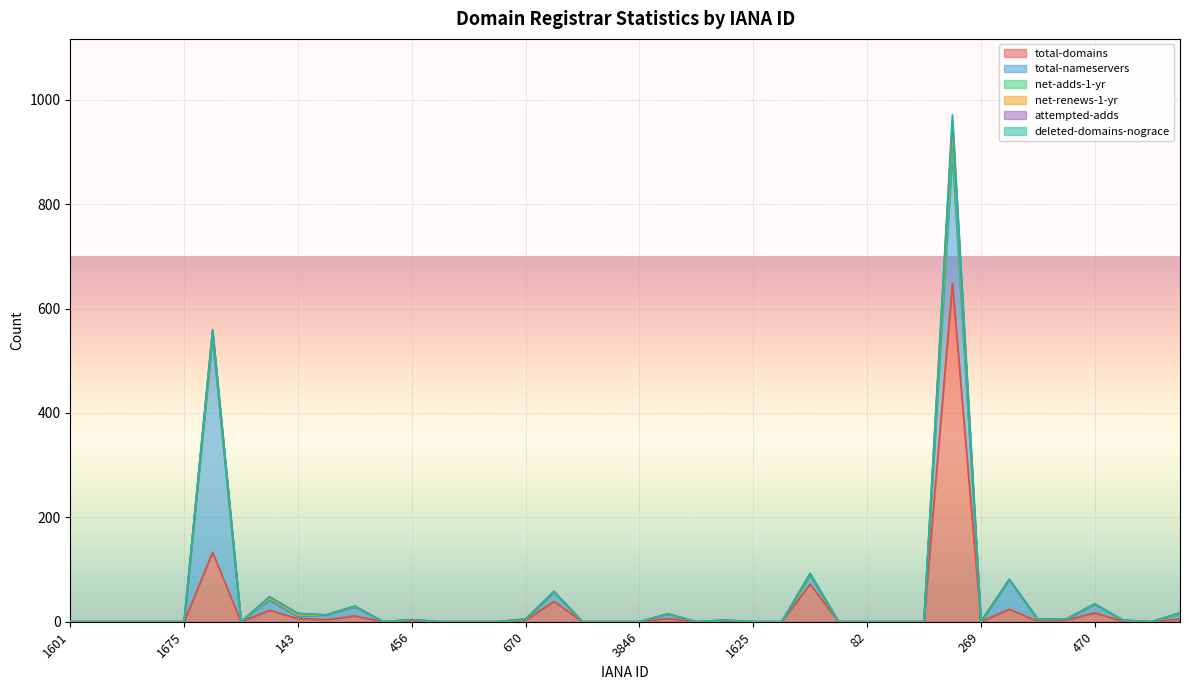

What are all the series names shown in the legend?

total-domains, total-nameservers, net-adds-1-yr, net-renews-1-yr, attempted-adds, deleted-domains-nograce